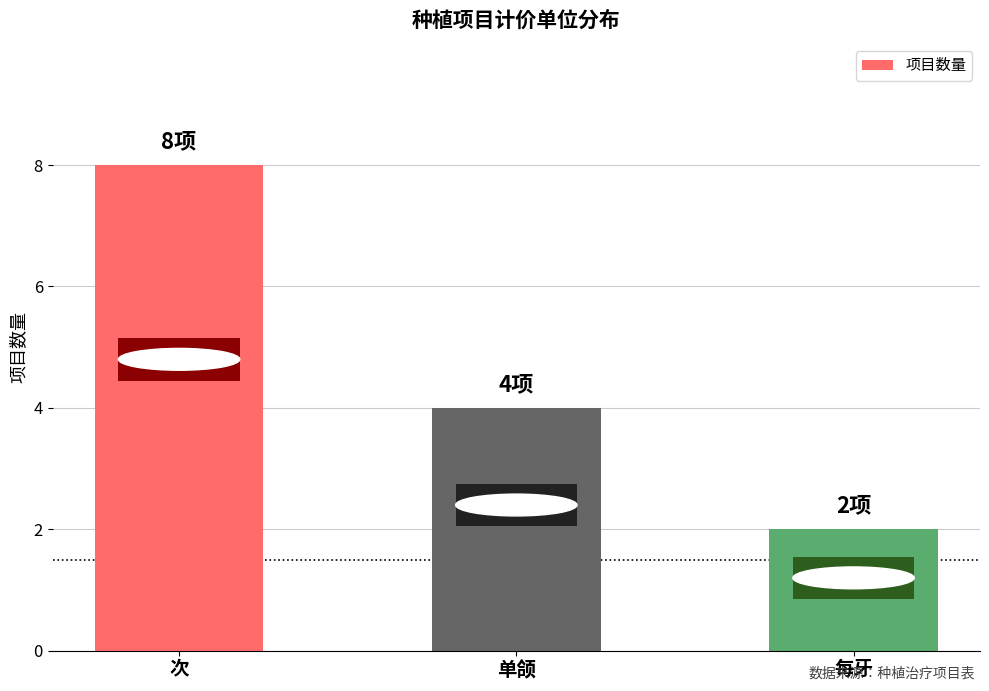

List the labels in order of value, smallest first.

每牙, 单颌, 次